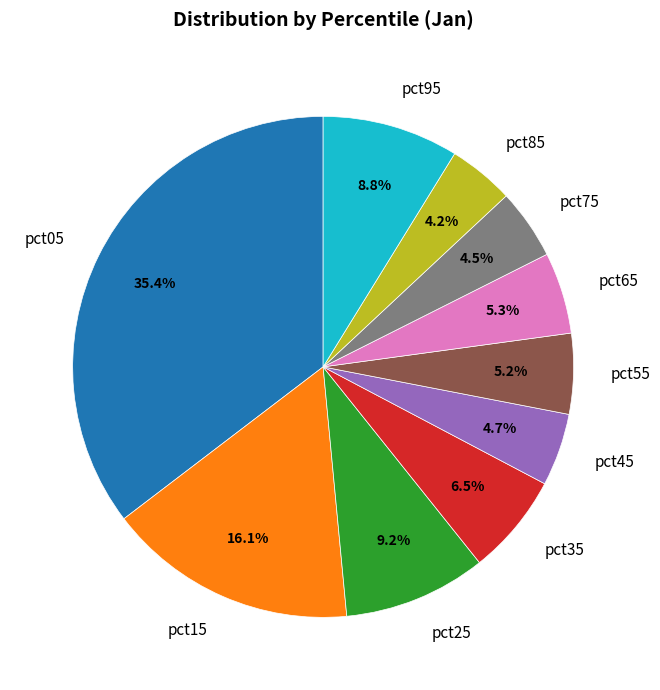

How much of the chart is everything except pct05?

64.6%